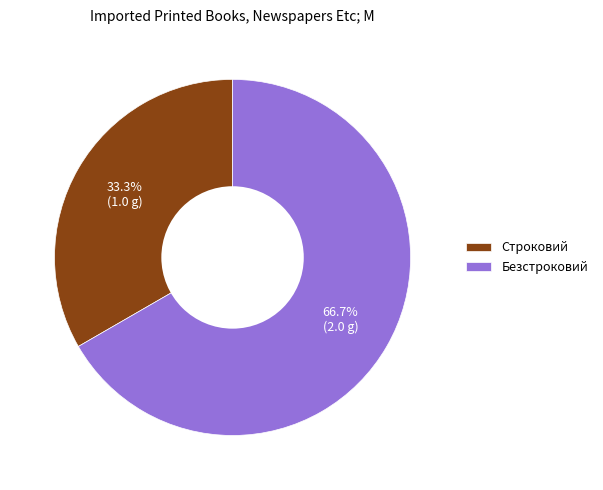

Does any single category account for the majority?

Yes